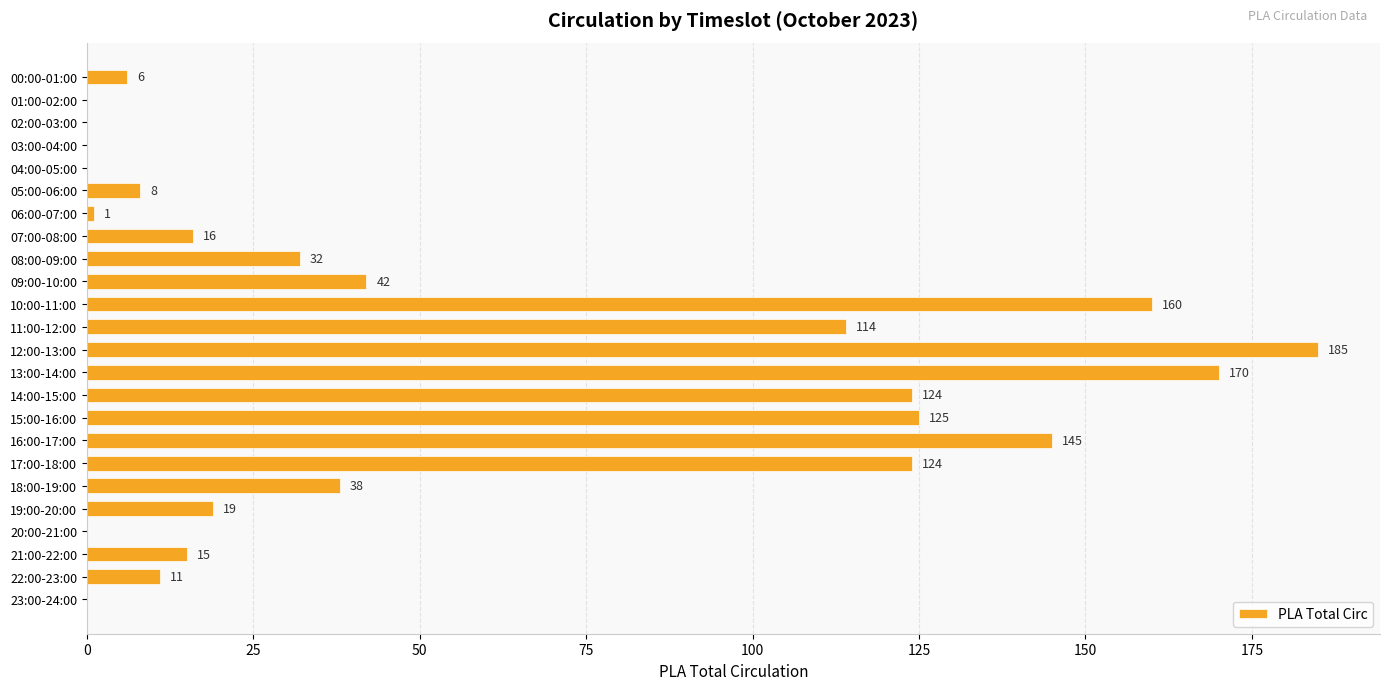

What is the sum of the values at 03:00-04:00 and 15:00-16:00?

125